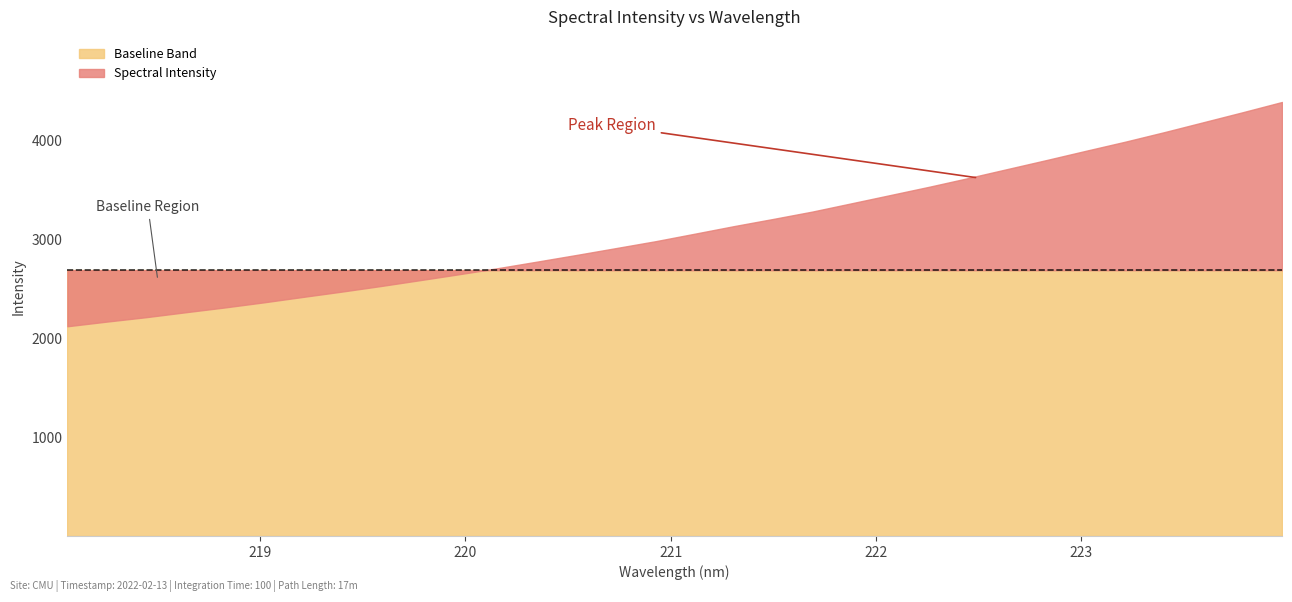

Where does the data first go above 3054?

221.1174